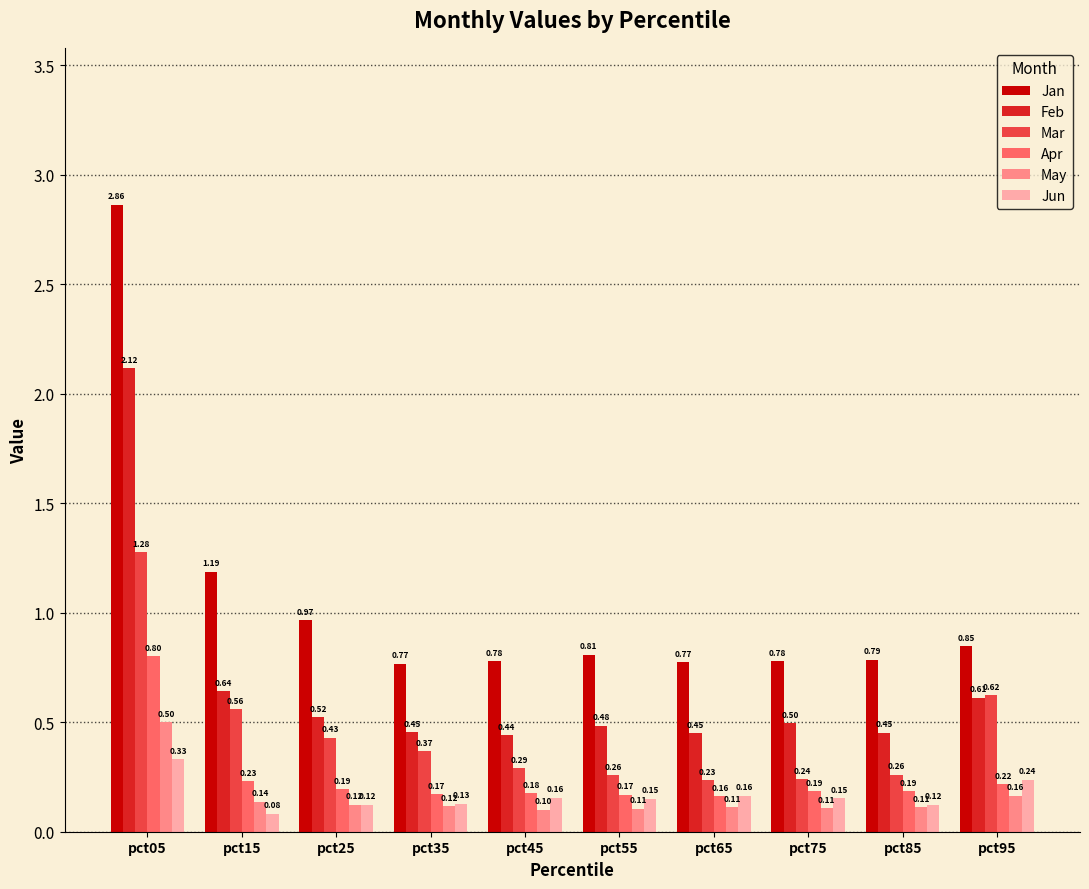

What value does the Feb series have at pct35?

0.5